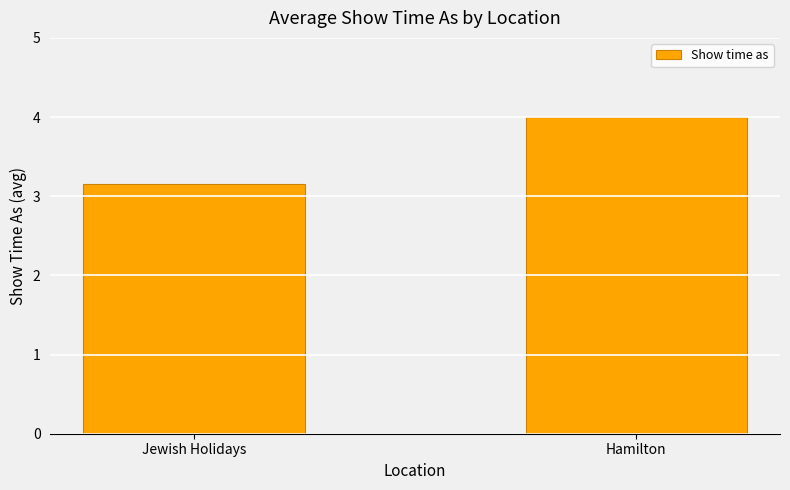

What is the average value?

3.6